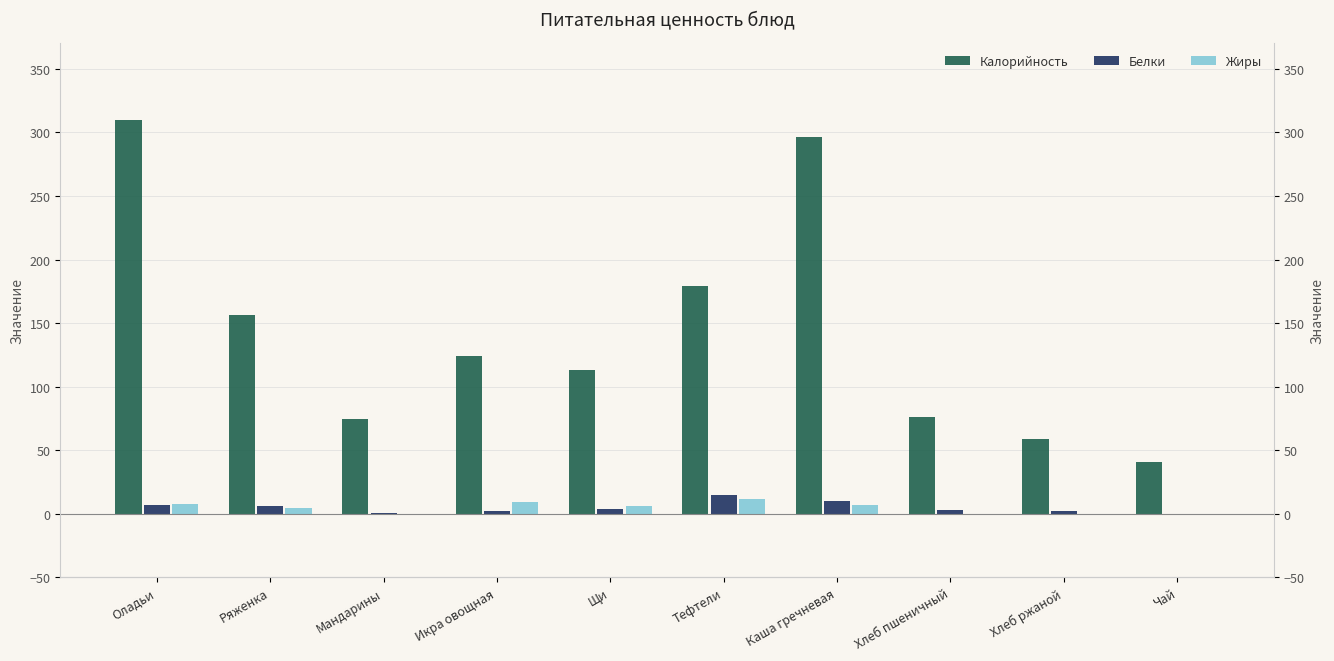

True or false: Жиры has a value of 0 at Мандарины.

True